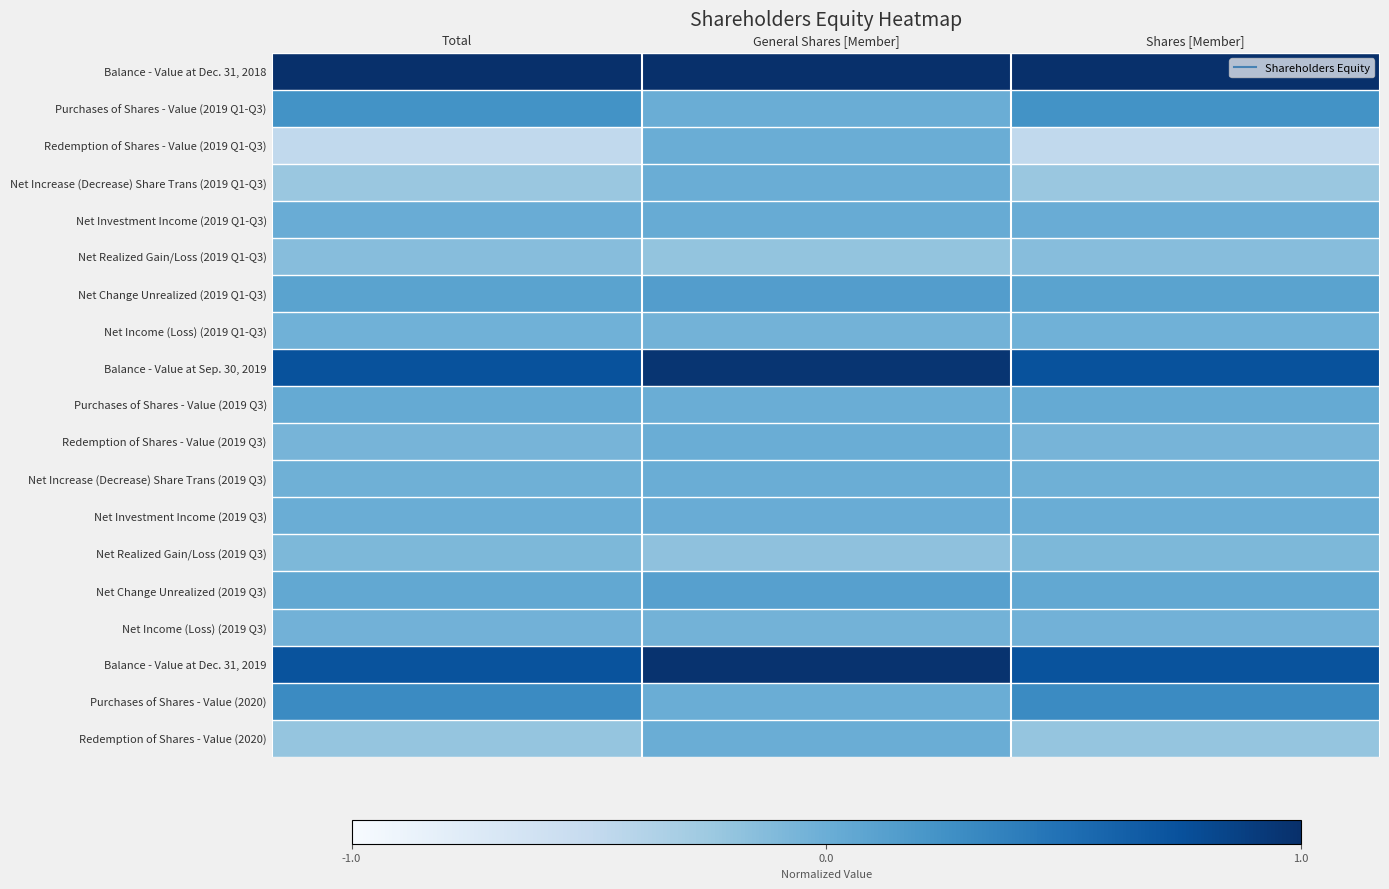

Count the number of data series in this chart.

19